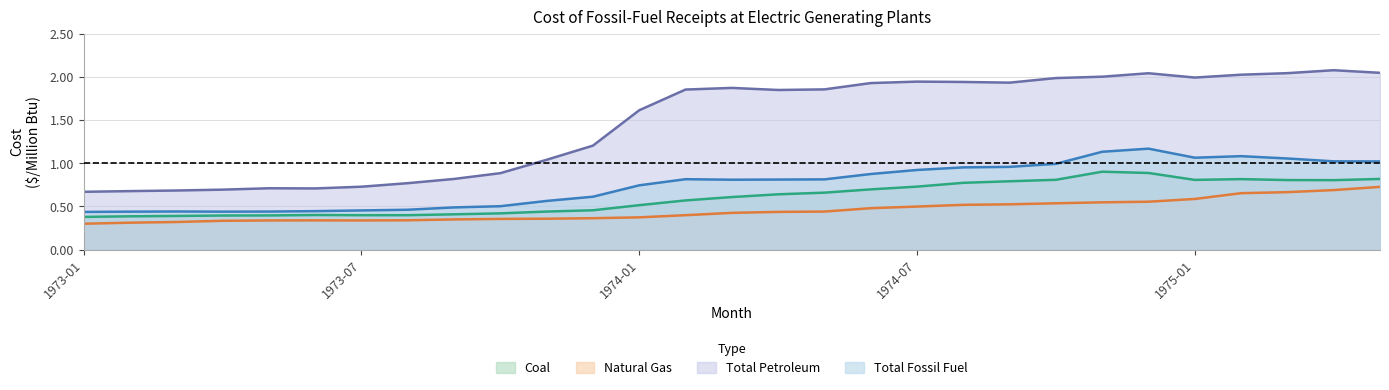

True or false: Total Fossil Fuel and Total Petroleum cross at least once.

False